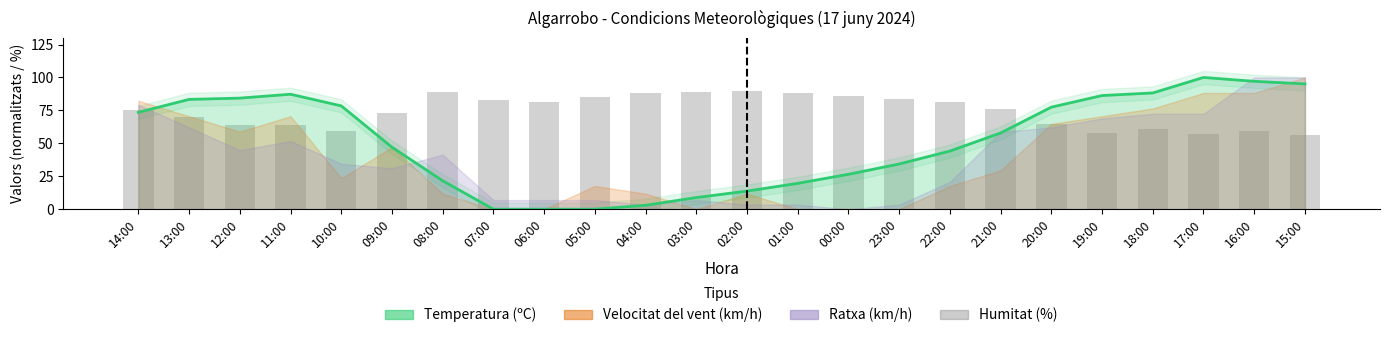

Reading left to right, extract all data points from this chart.

75	70	64	64	59	73	89	83	81	85	88	89	90	88	86	84	81	76	65	58	61	57	59	56